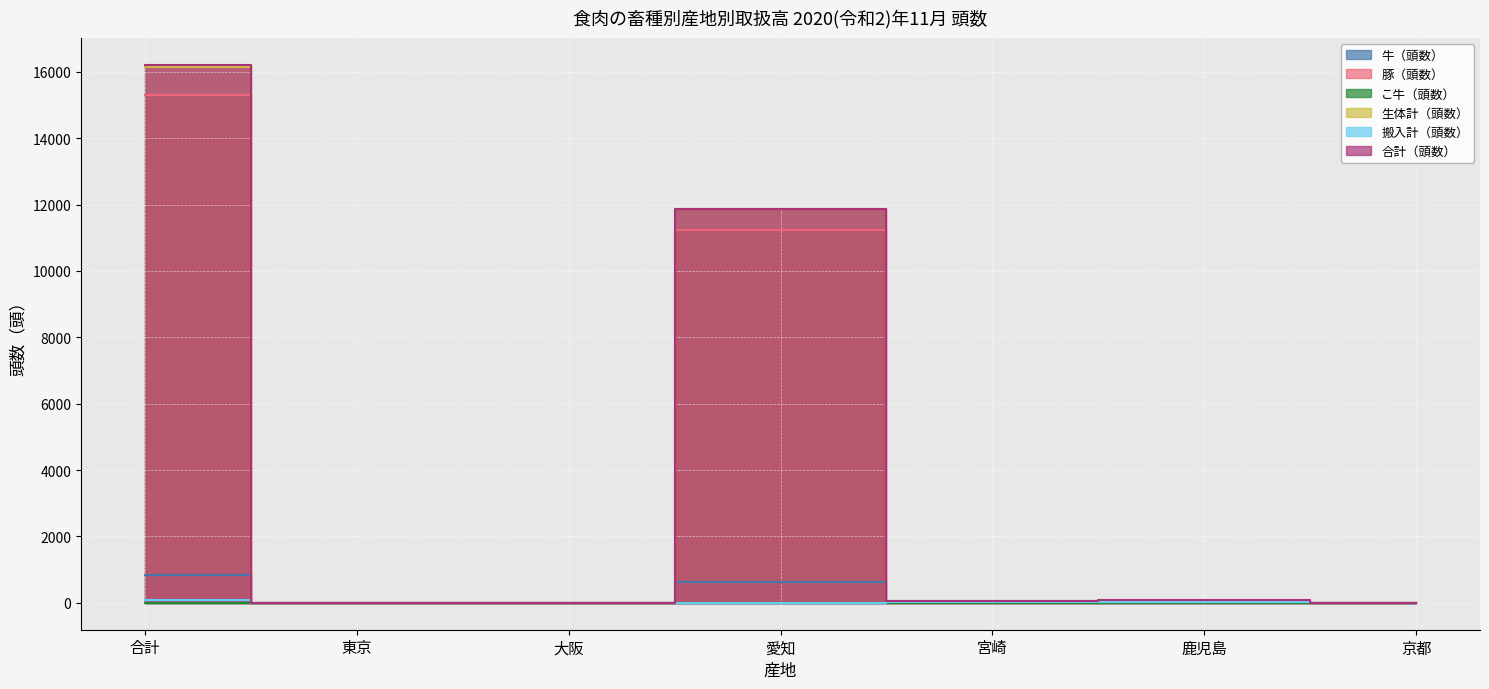

What position from the right is 東京?

6